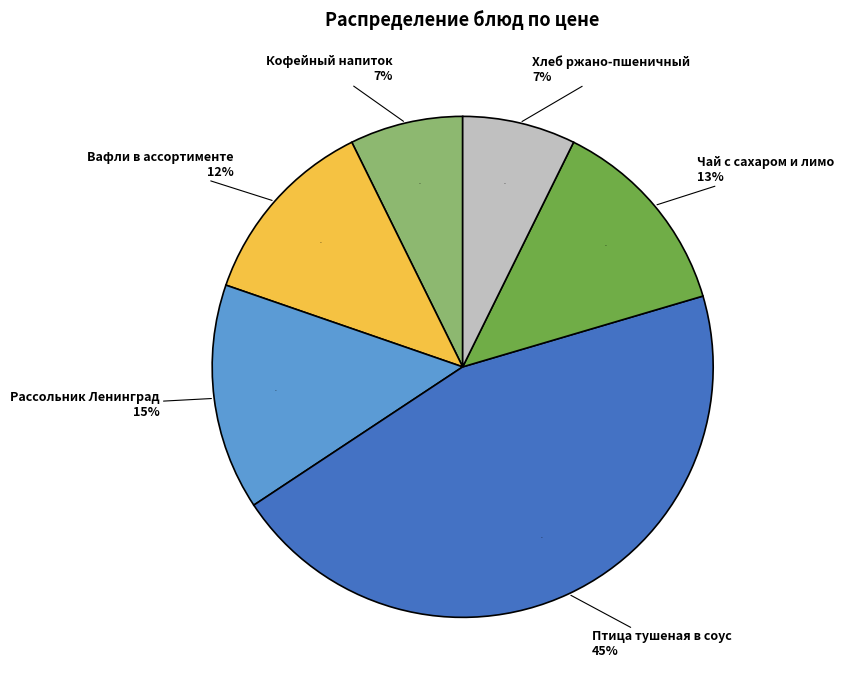

Which slice is the smallest?

Кофейный напиток